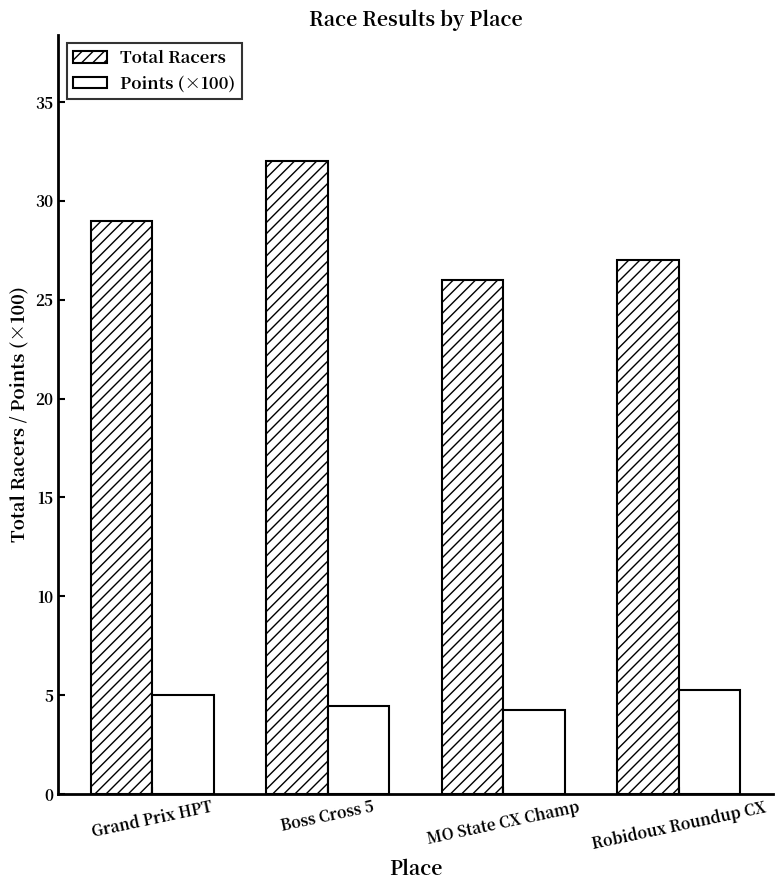

How many groups of bars are there?

4